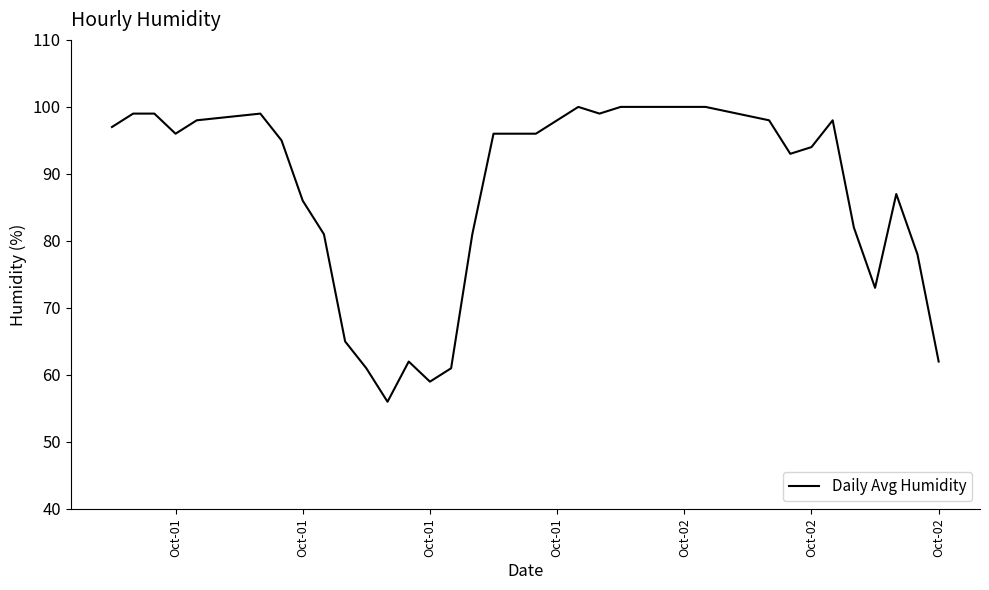

What is the difference between the maximum and minimum values?

44